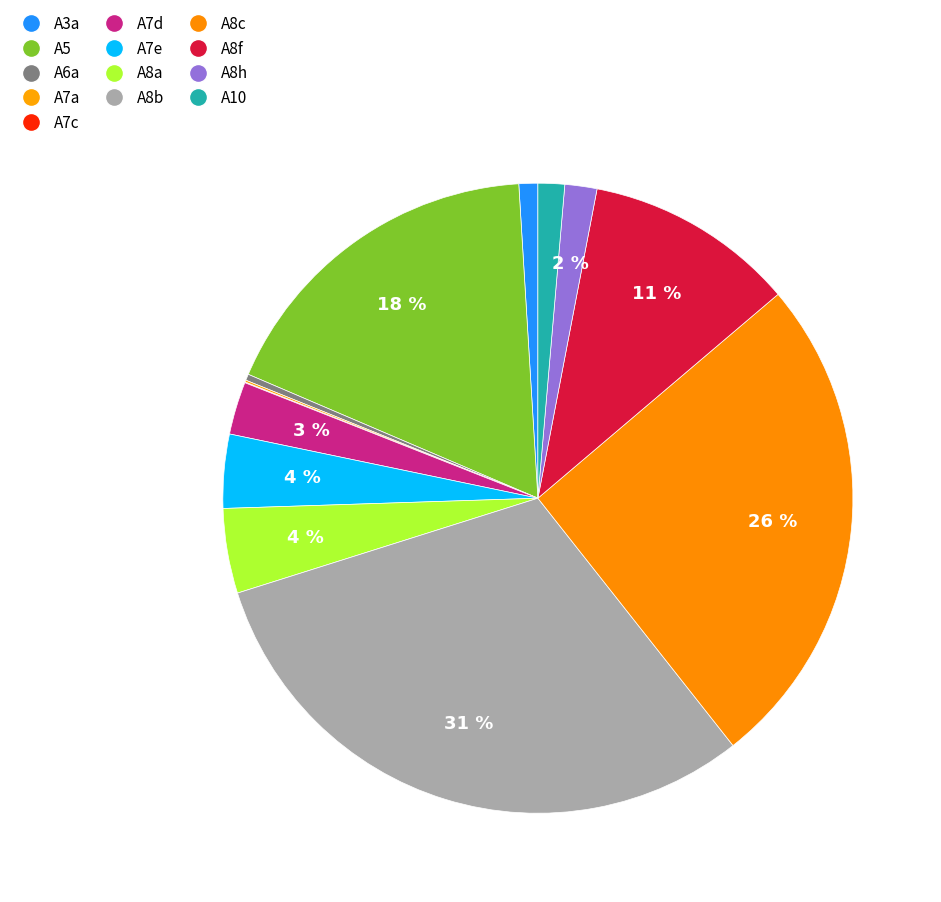

Which has a higher value, A7d or A7c?

A7d